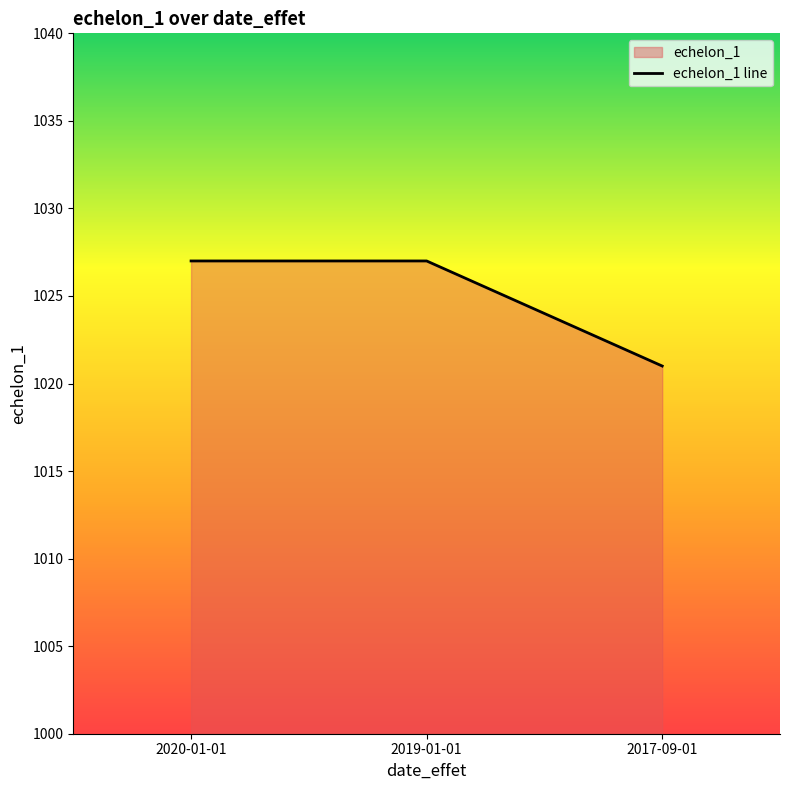

List the labels in order of value, largest first.

2020-01-01, 2019-01-01, 2017-09-01